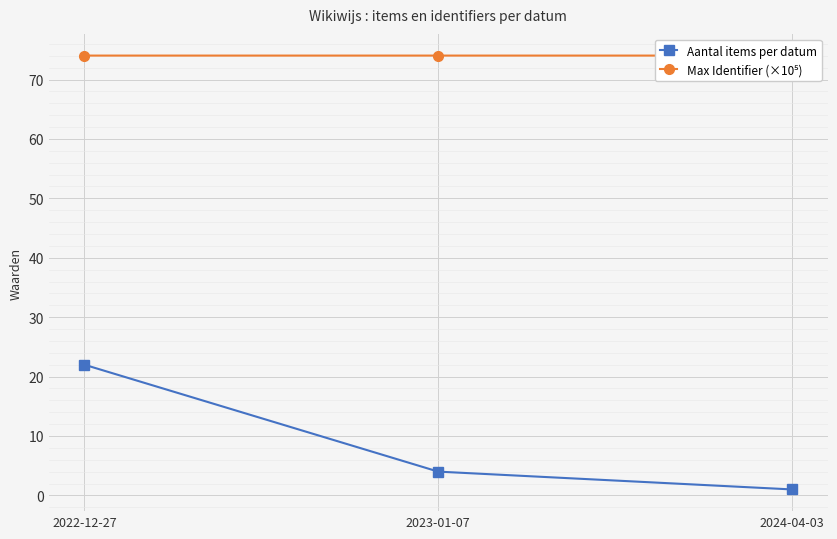

At which category does the chart reach its minimum across all series?

2024-04-03